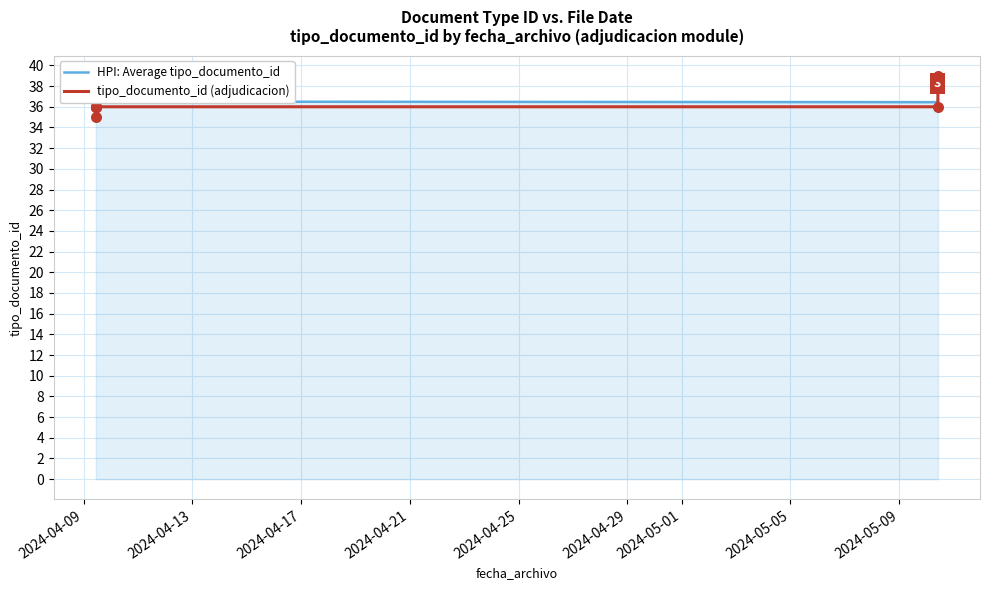

Which series has the widest spread of Y values?

tipo_documento_id (adjudicacion)